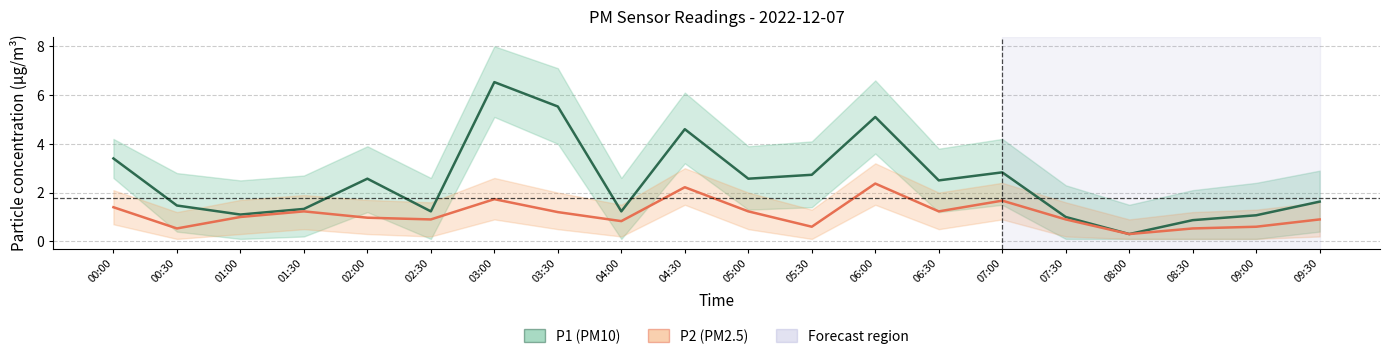

What position from the left is 01:30?

4